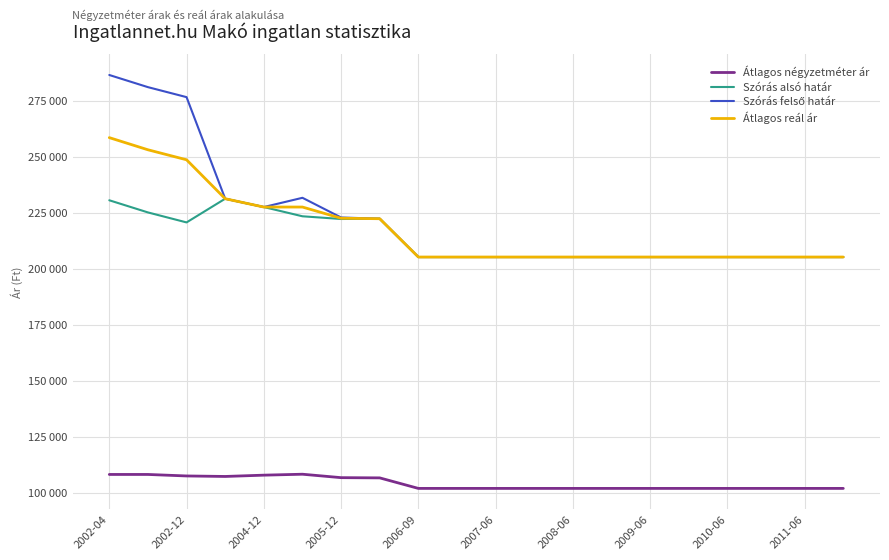

At which category is the sum across all series the highest?

2002-04